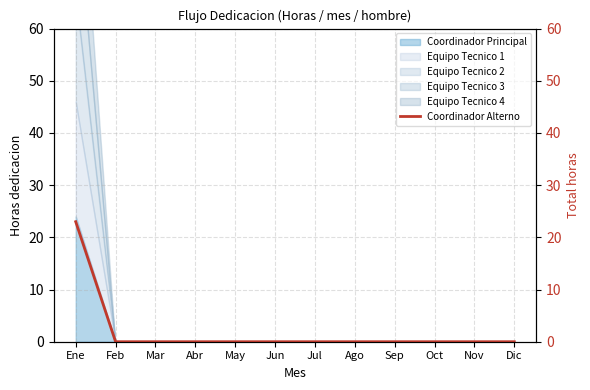

How many positive values are there?

1